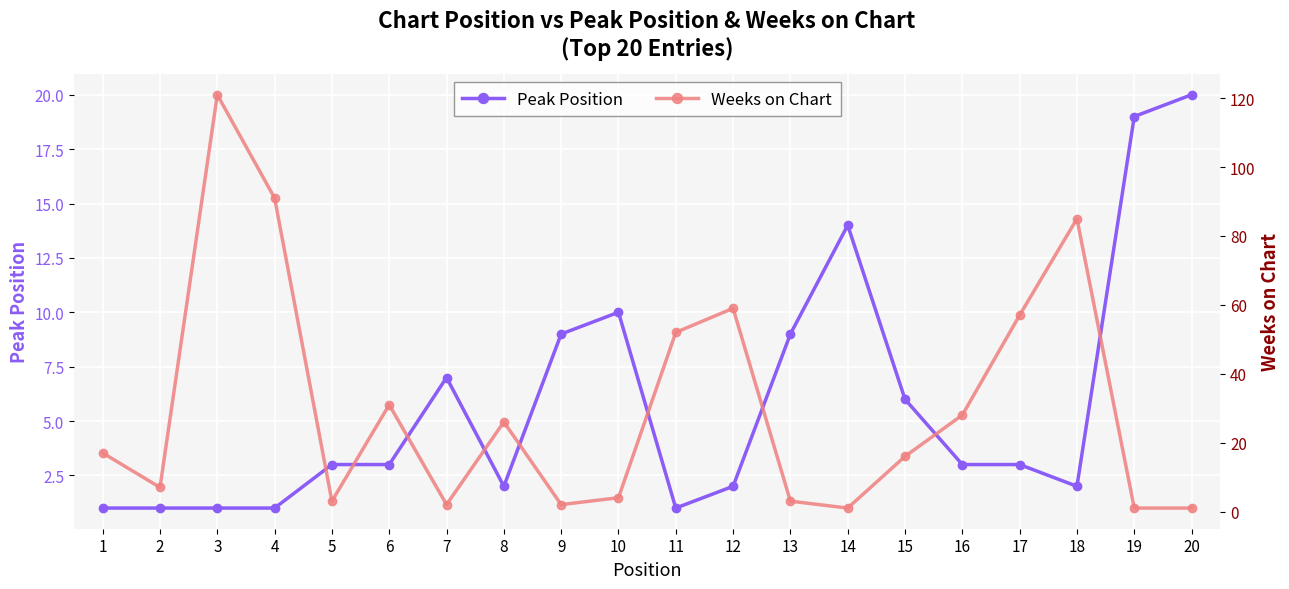

Which category has the highest value across all series?

3